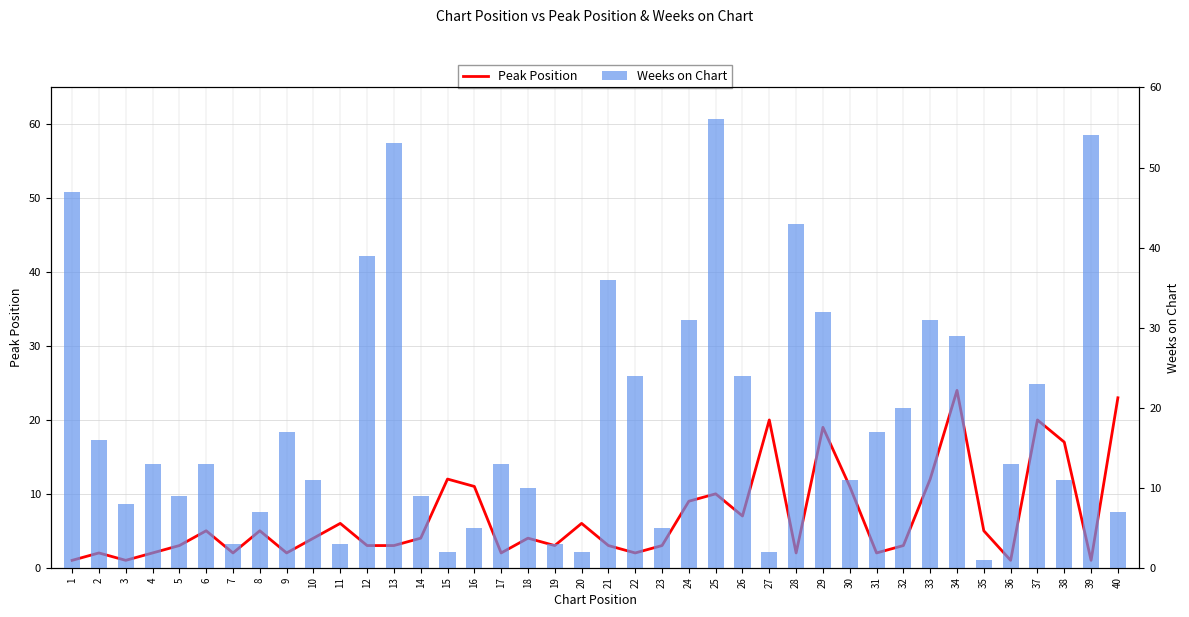

Which category has the lowest value across all series?

1